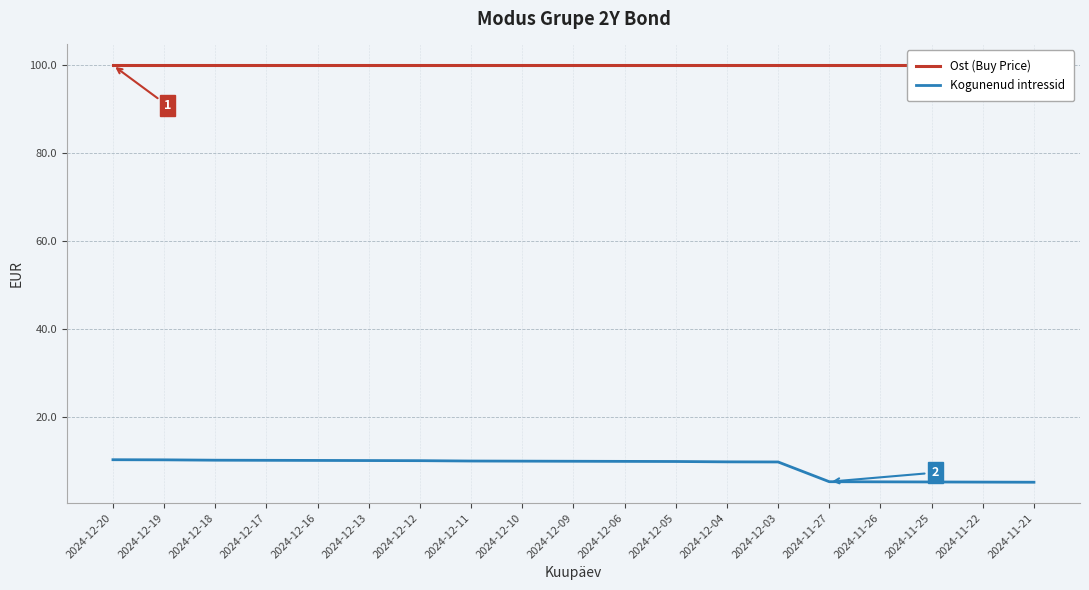

Which series has the widest spread of values?

Kogunenud intressid